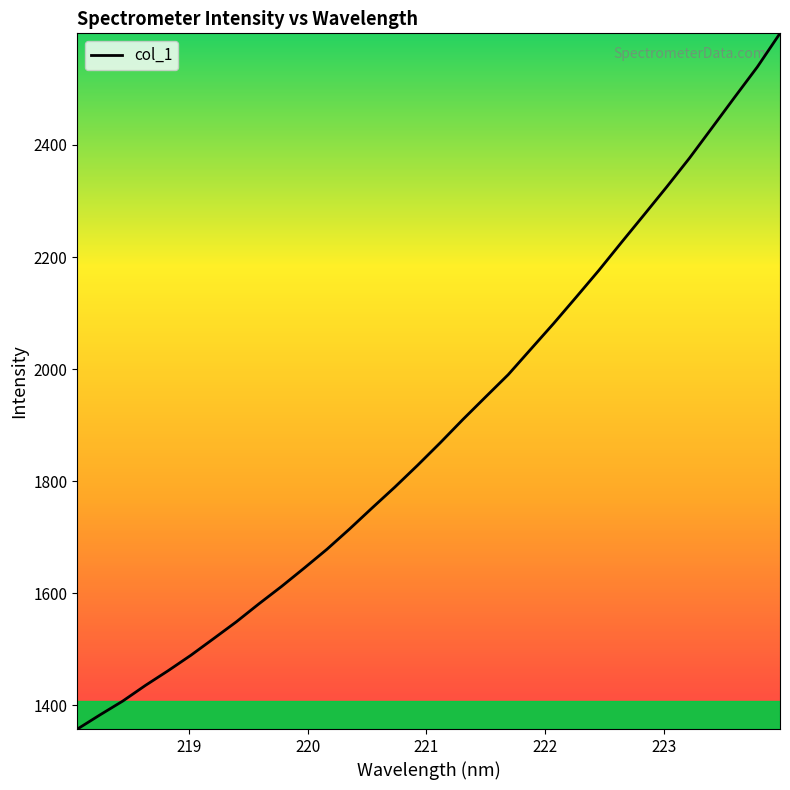

Count the number of values greater than 1868.

16